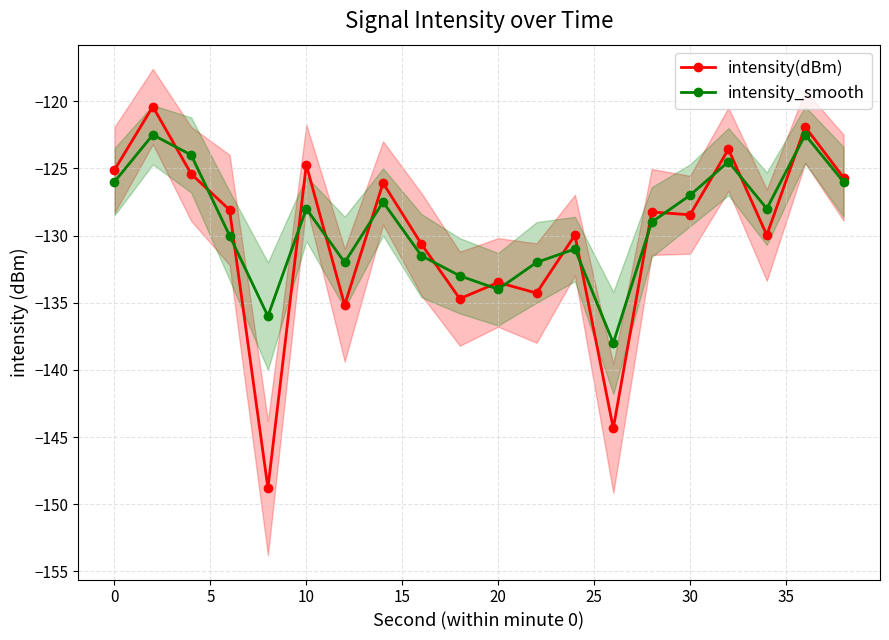

True or false: intensity(dBm) and intensity_smooth intersect in this chart.

True